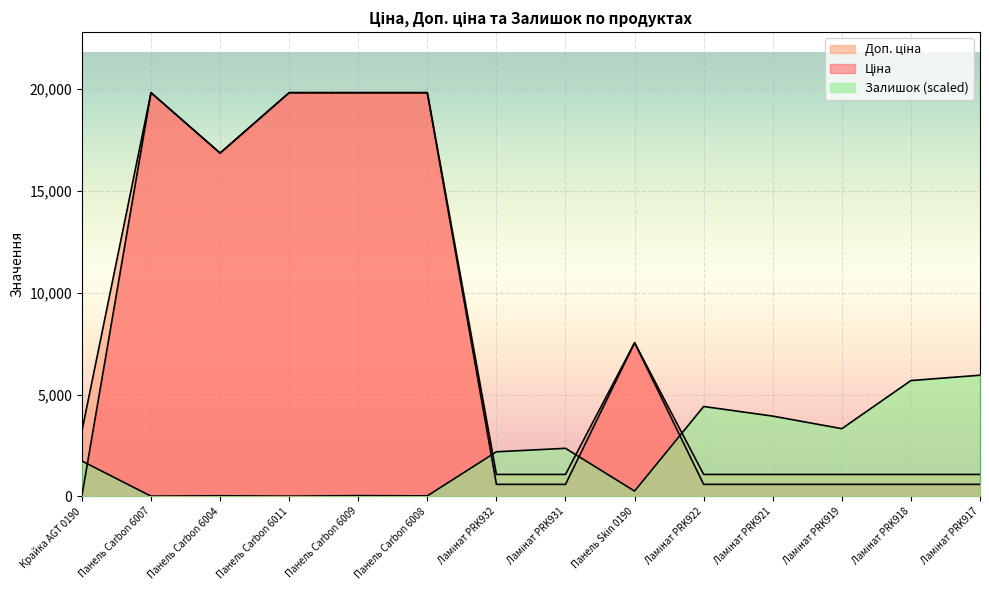

Is the value of Доп. ціна at Ламінат PRK922 greater than the value of Залишок at Панель Carbon 6009?

Yes